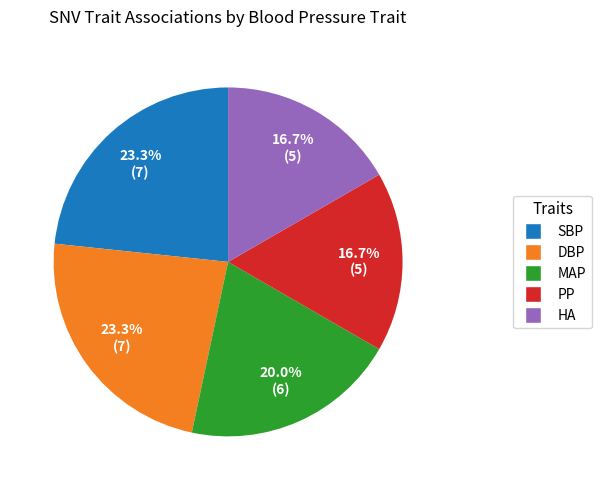

To the nearest percent, what percentage of the pie is HA?

17%